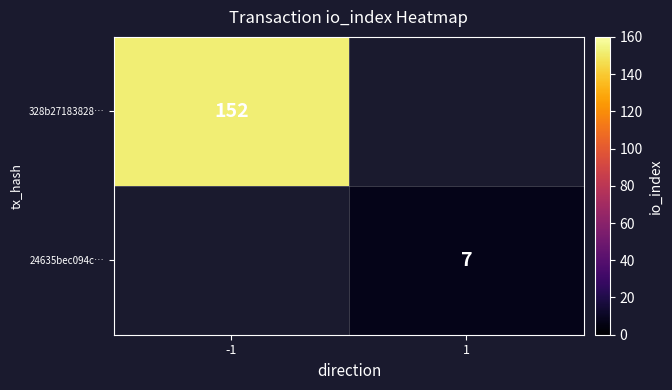

The value of 328b27183828… at -1 is 152. True or false?

True